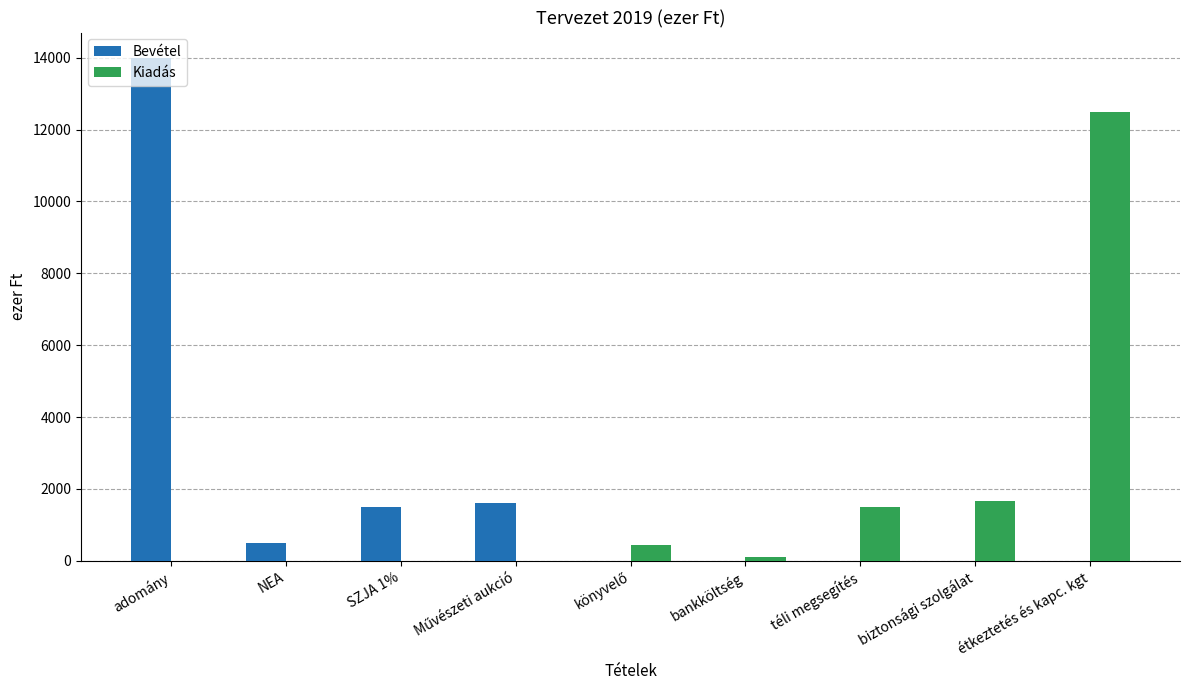

The value of Bevétel at biztonsági szolgálat is -9006. True or false?

False